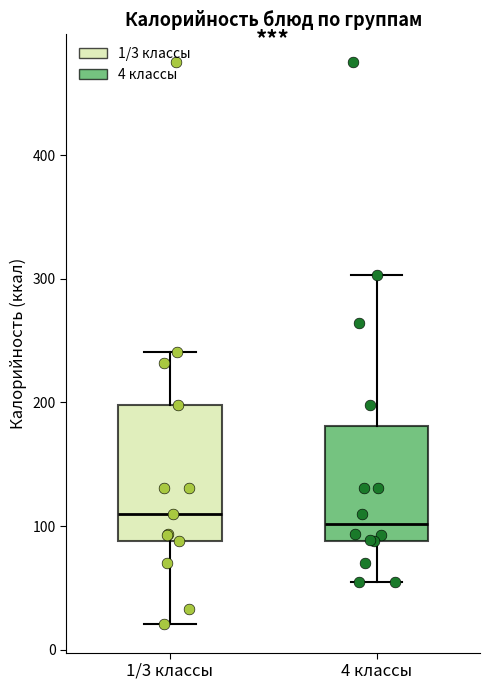

Reading left to right, transcribe this box plot: for each box, give where its median line is, the range the box spans, and where its two whiskers end, as read against the y-axis. The values are not printed on the chart, so give them approximately, as read against the axis.

1/3 классы: median 110, box 90 to 200, whiskers 20 to 240
4 классы: median 100, box 90 to 180, whiskers 60 to 300